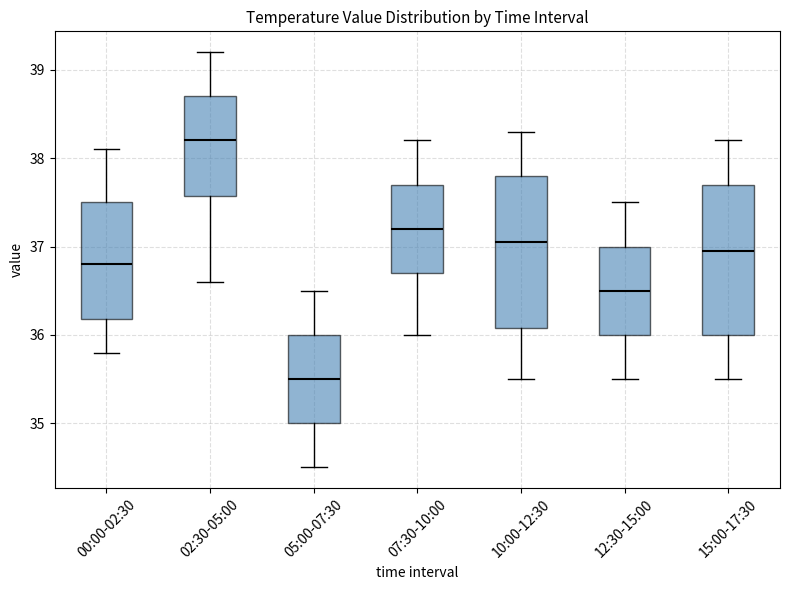

Where is the upper edge of the box for 00:00-02:30 on the y-axis? The values are not printed on the chart, so give them approximately, as read against the axis.

37.5